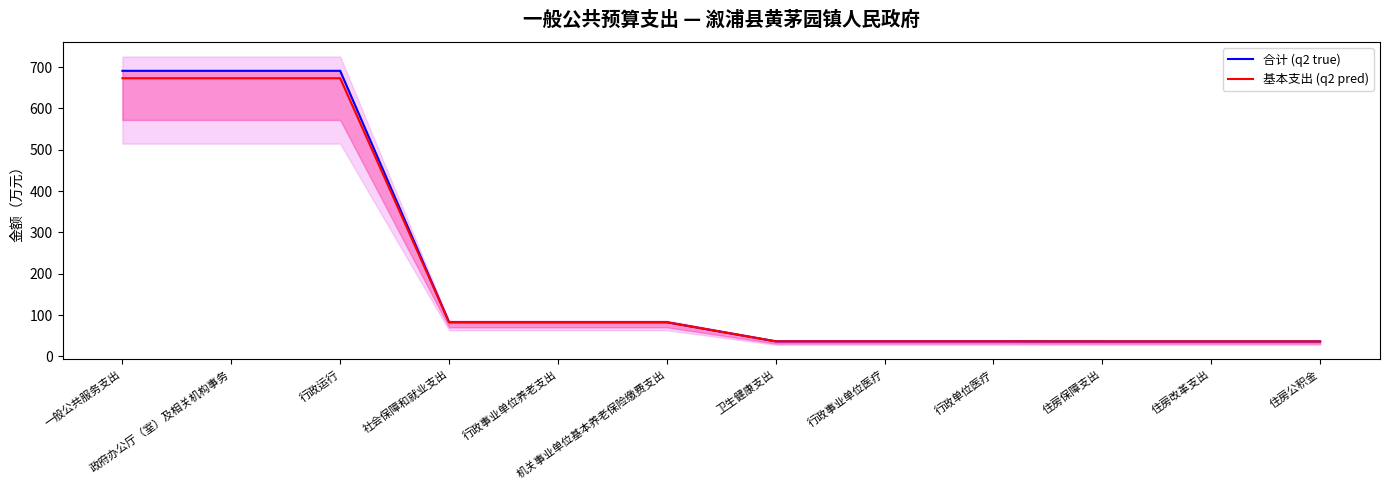

List the series in order of their overall mean, highest first.

合计 (q2 true), 基本支出 (q2 pred)